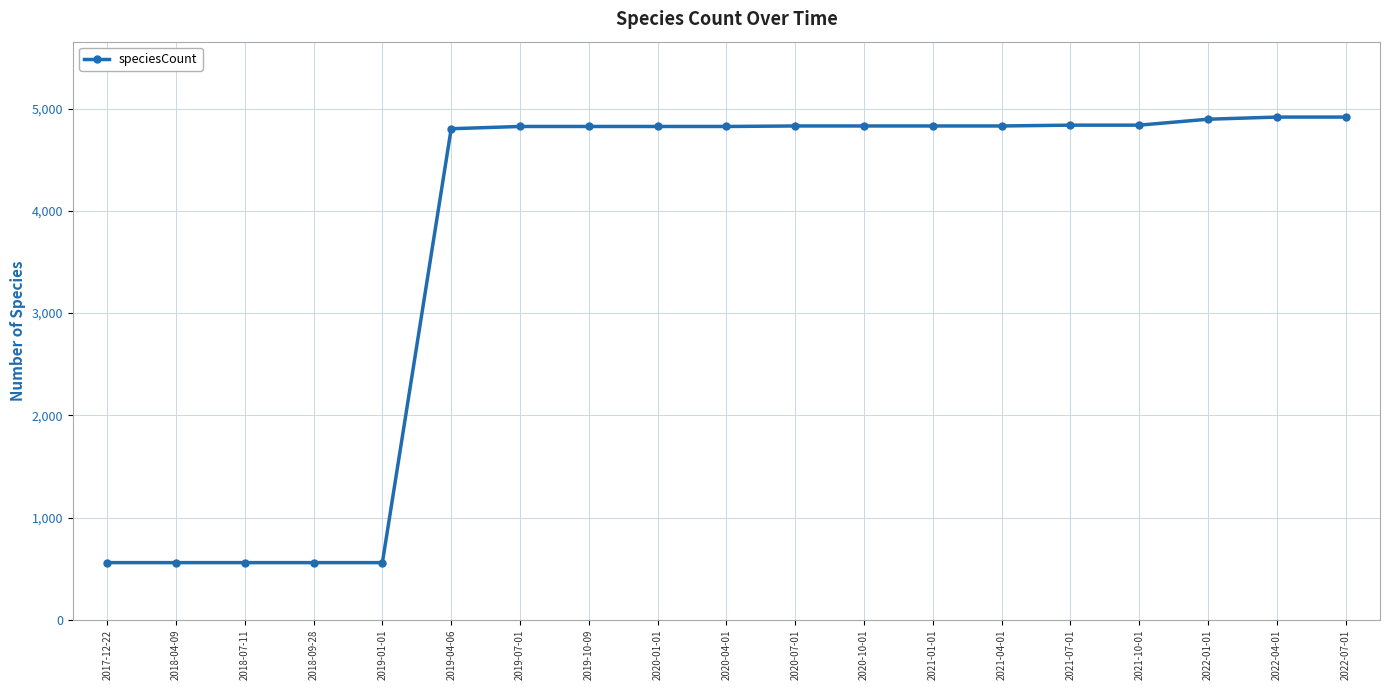

What is the label of the 16th point from the right?

2018-09-28